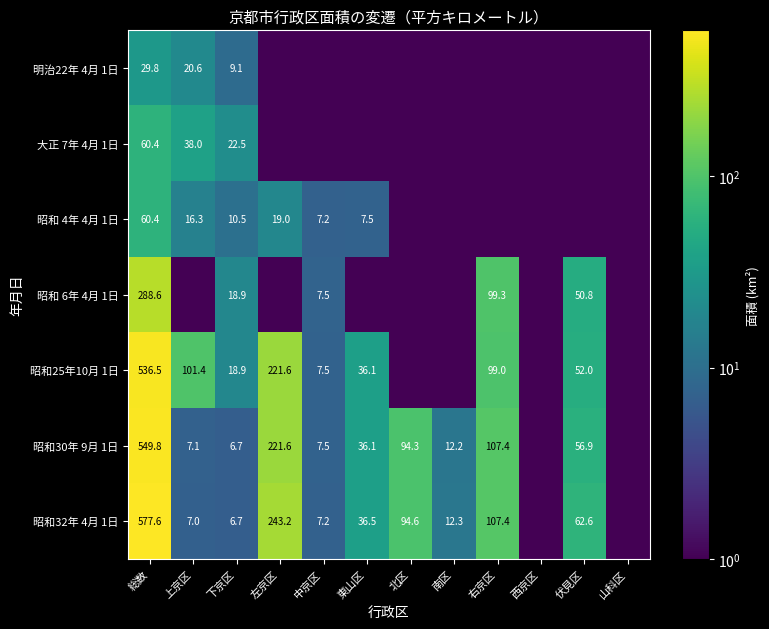

Is the value of 昭和 4年 4月 1日 at 上京区 greater than the value of 昭和30年 9月 1日 at 左京区?

No